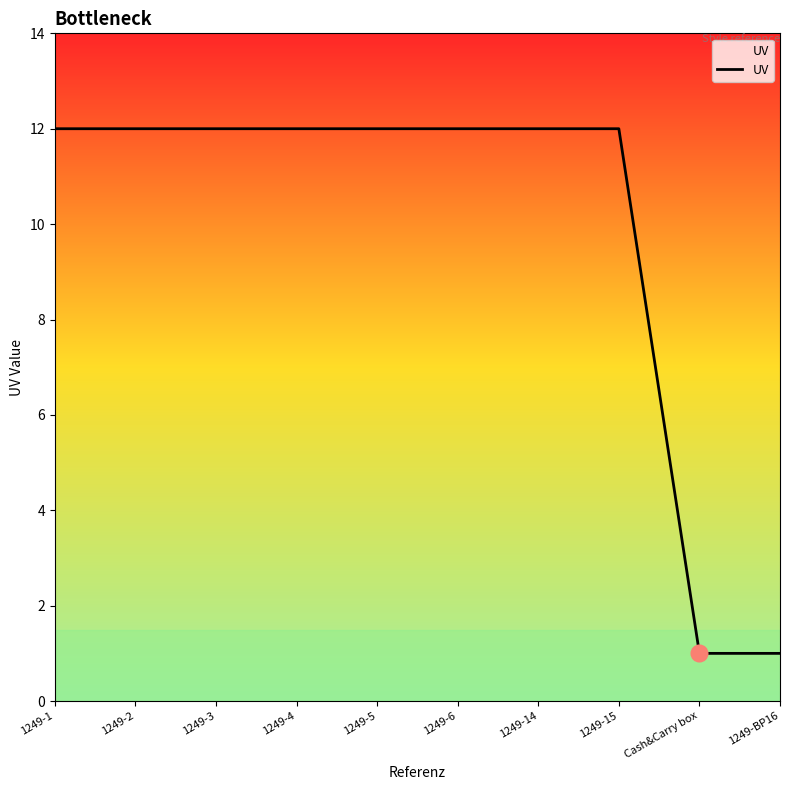

The chart shows a value of 1 at Cash&Carry box. True or false?

True